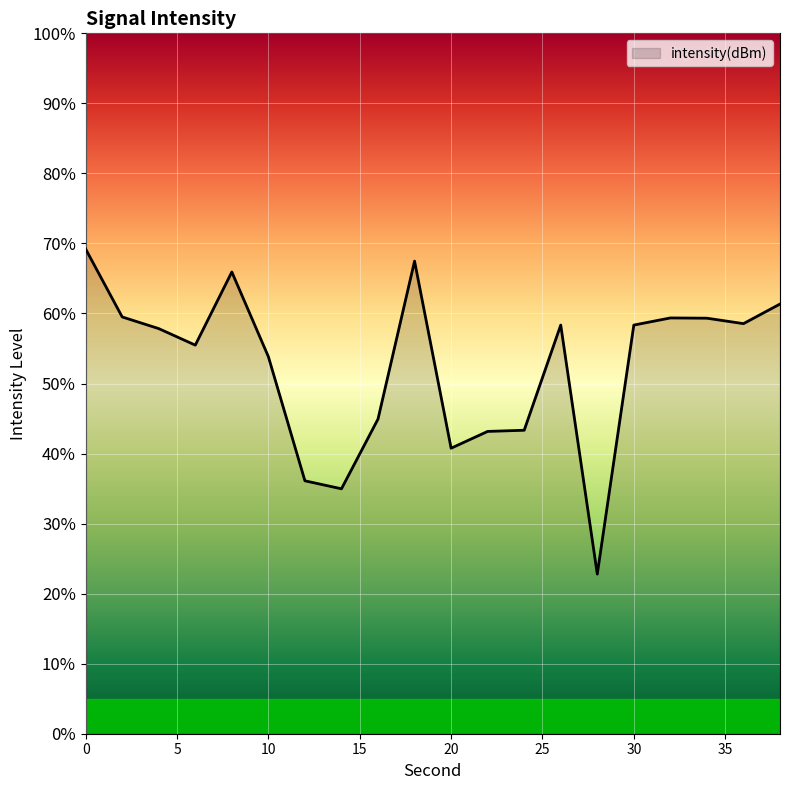

What is the maximum value shown in the chart?

69.2